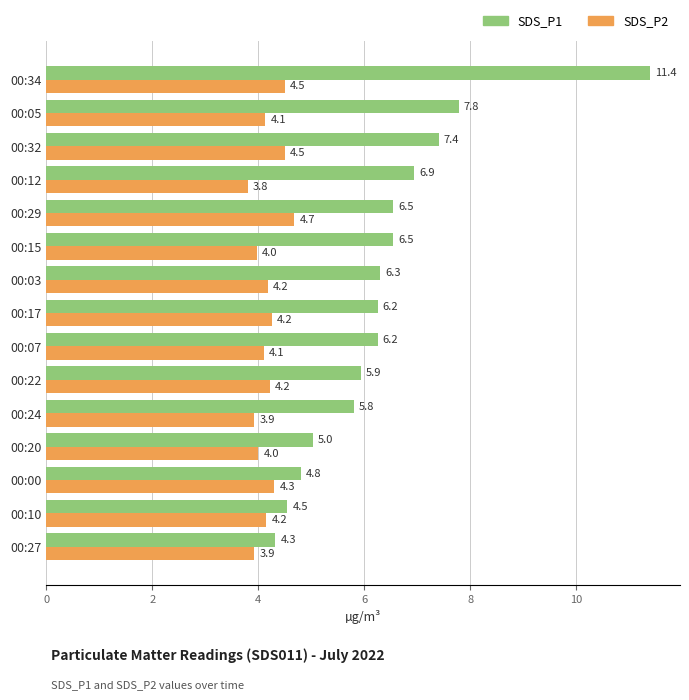

List the series in order of their overall mean, lowest first.

SDS_P2, SDS_P1